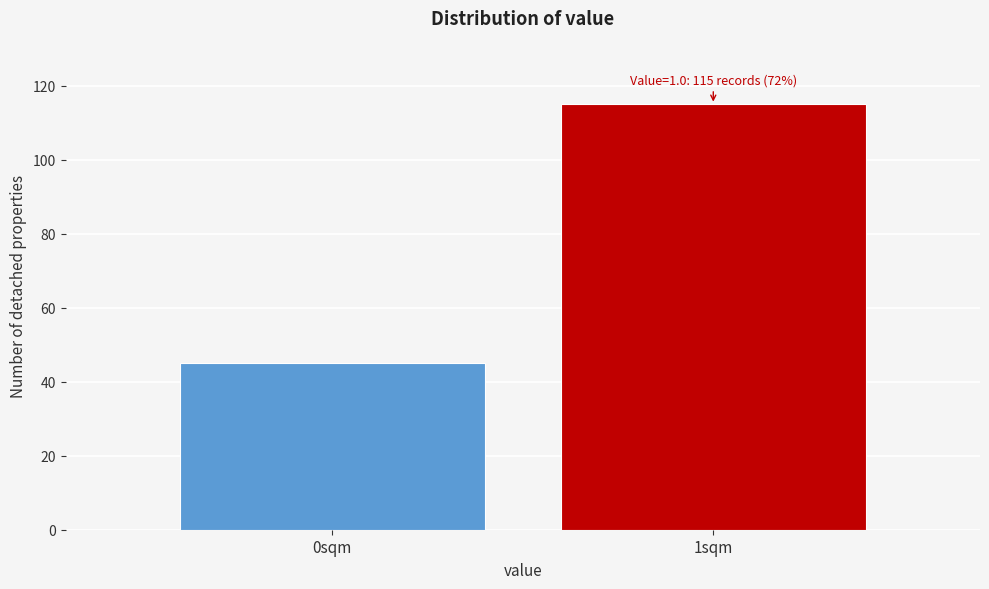

Reading left to right, transcribe all the data shown in this chart.

0sqm=45	1sqm=115